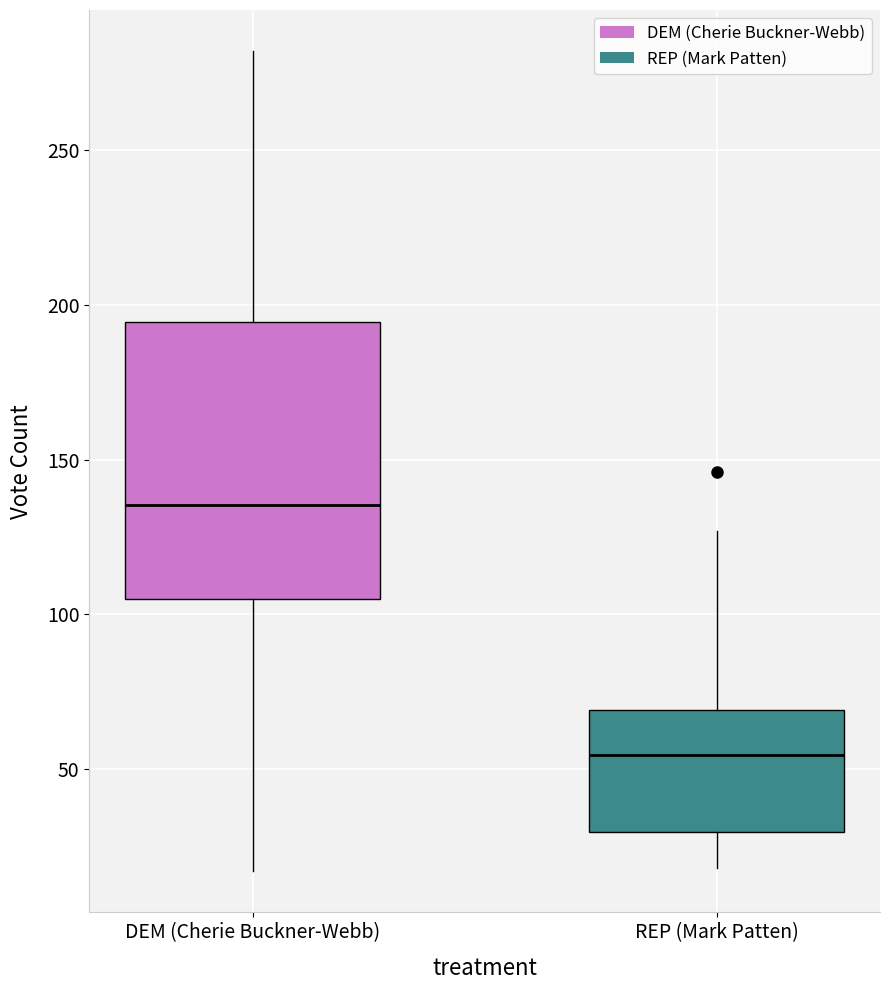

Where is the lower edge of the box for REP (Mark Patten) on the y-axis? The values are not printed on the chart, so give them approximately, as read against the axis.

30